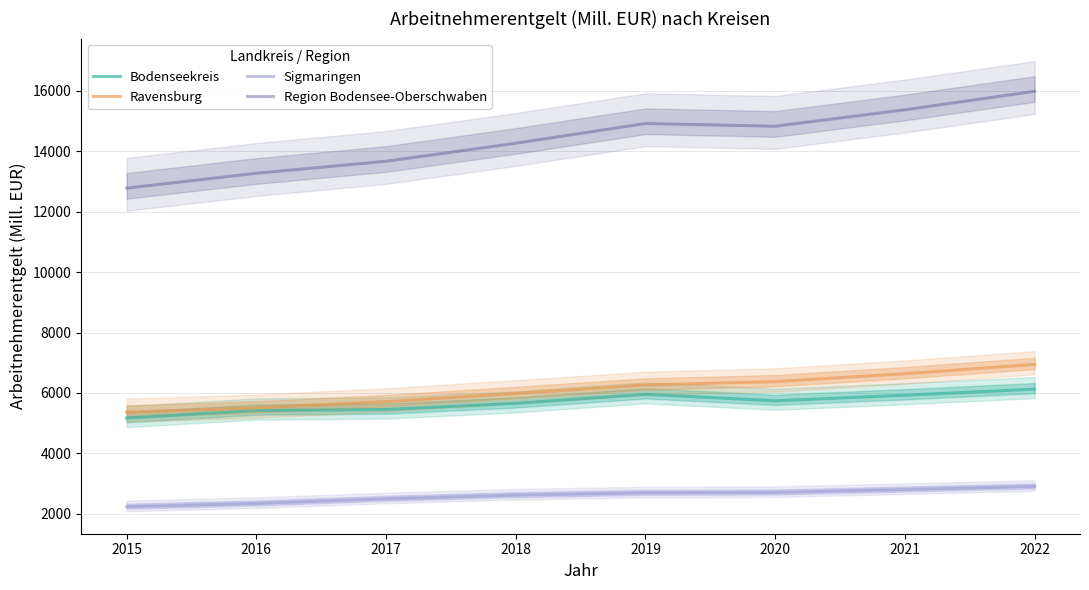

What are all the series names shown in the legend?

Bodenseekreis, Ravensburg, Sigmaringen, Region Bodensee-Oberschwaben